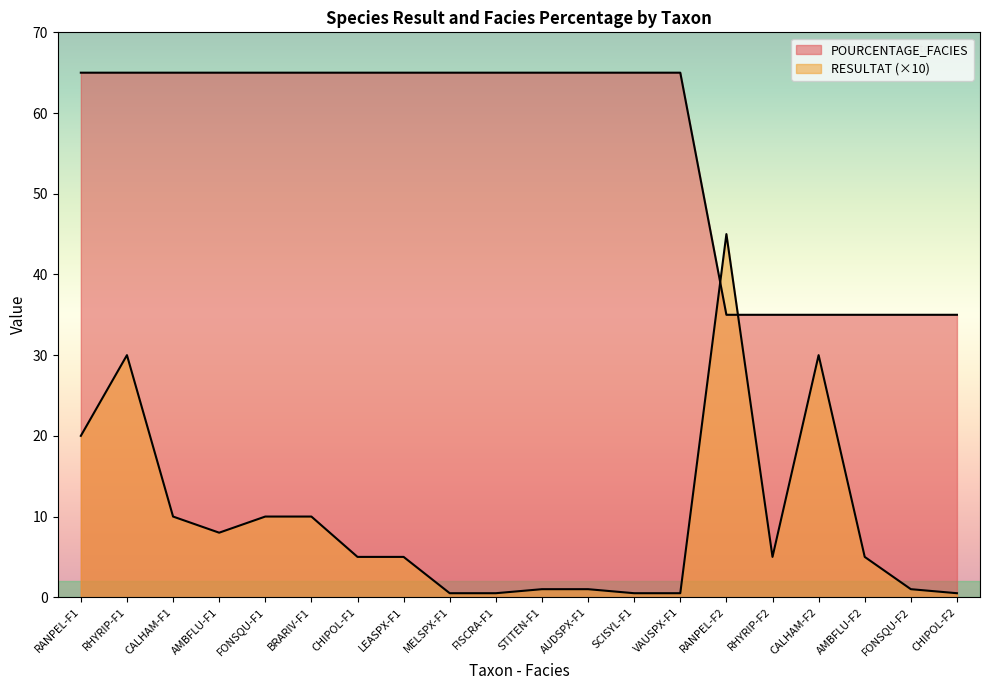

How many data points in RESULTAT are above 5?

8